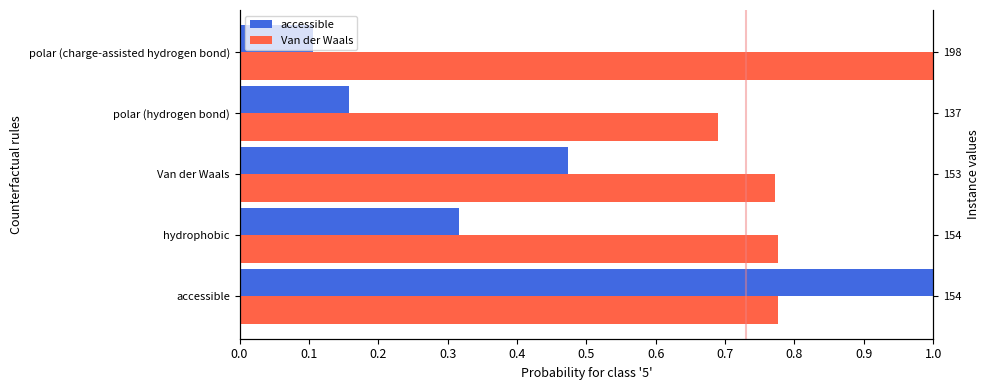

Are the bars horizontal?

Yes